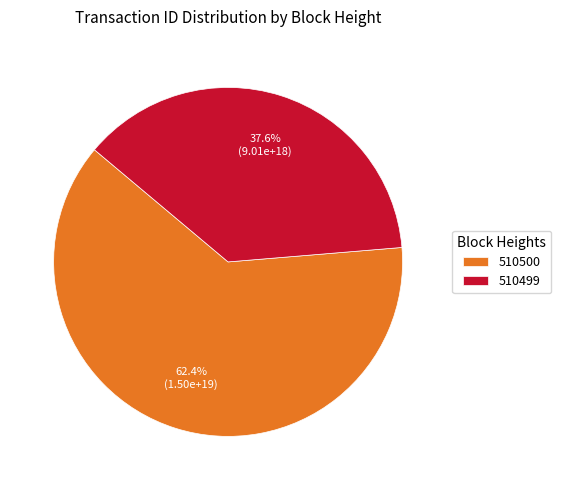

To the nearest percent, what is the combined percentage of 510500 and 510499?

100%